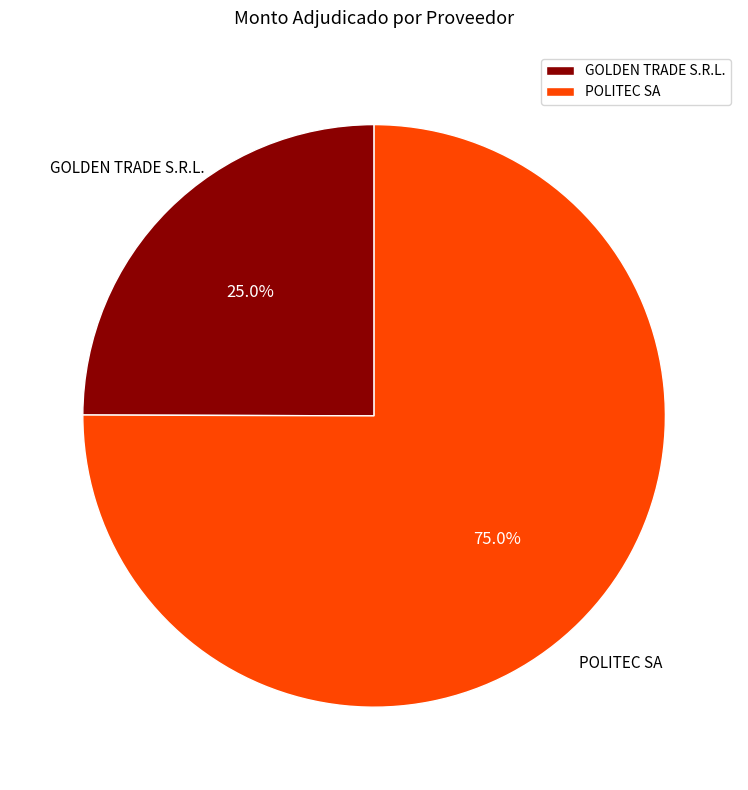

What is the smallest slice in the pie chart?

GOLDEN TRADE S.R.L.